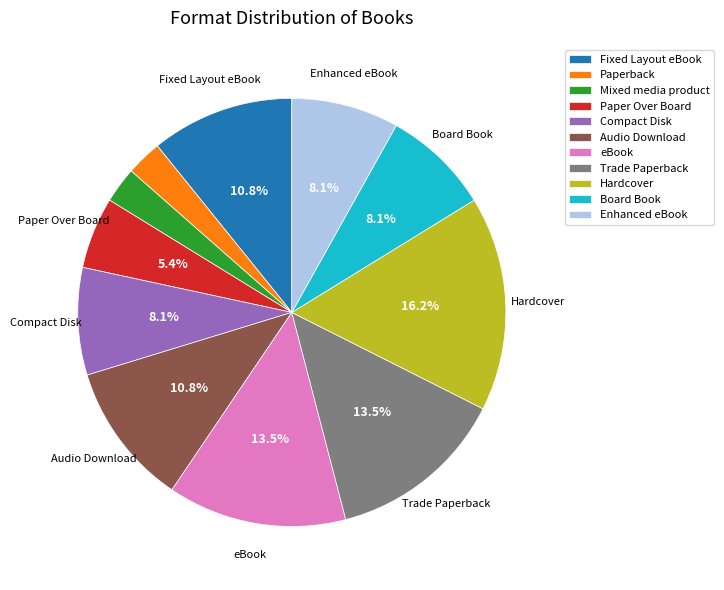

To the nearest percent, what is the difference between the Hardcover and Mixed media product slice percentages?

14%